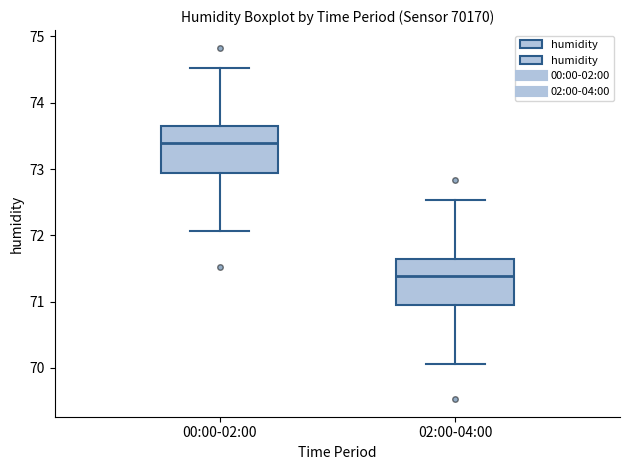

Reading left to right, read every box against the y-axis: the position of its median line, the range the box covers, and the ends of its whiskers. The values are not printed on the chart, so give them approximately, as read against the axis.

00:00-02:00: median 73.4, box 72.9 to 73.6, whiskers 72.1 to 74.5
02:00-04:00: median 71.4, box 70.9 to 71.6, whiskers 70.1 to 72.5